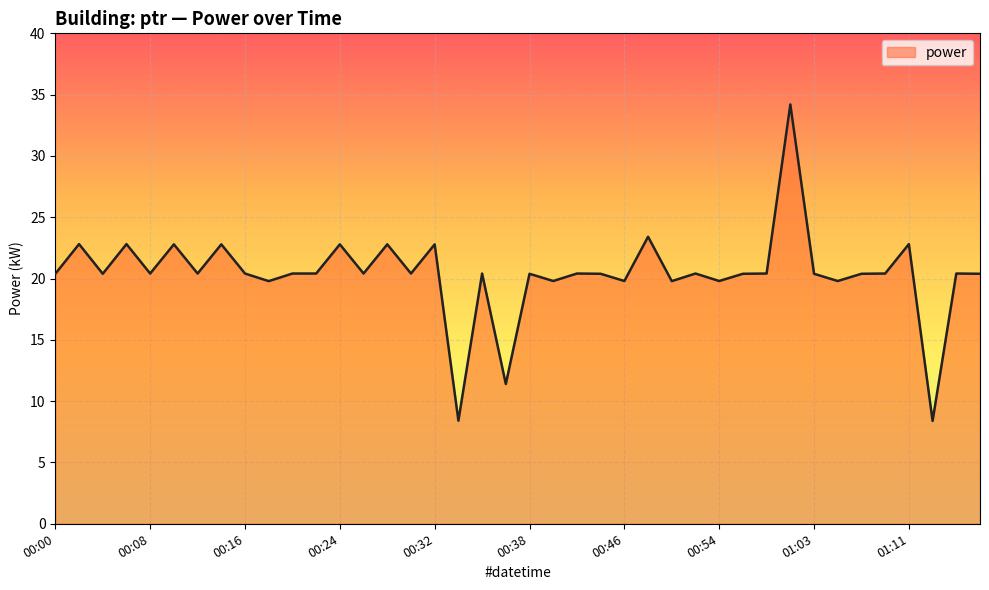

What is the minimum value shown in the chart?

8.4